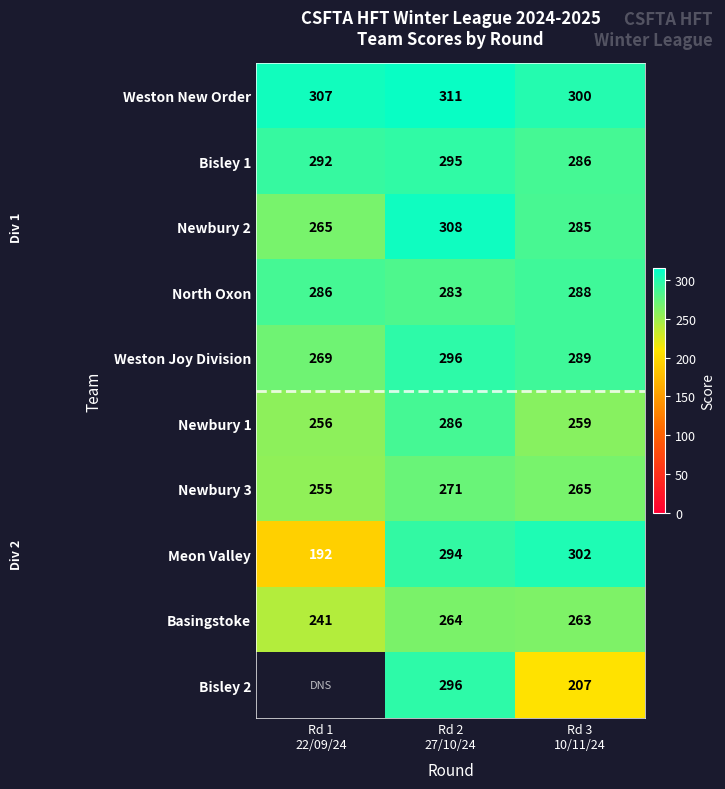

What is the minimum value for Newbury 3?

255